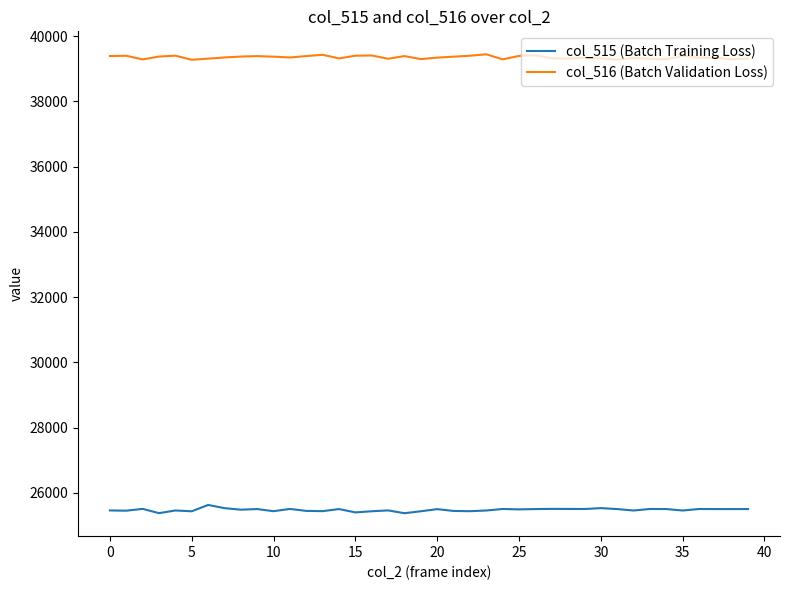

Which series has the largest total across all categories?

col_516 (Batch Validation Loss)